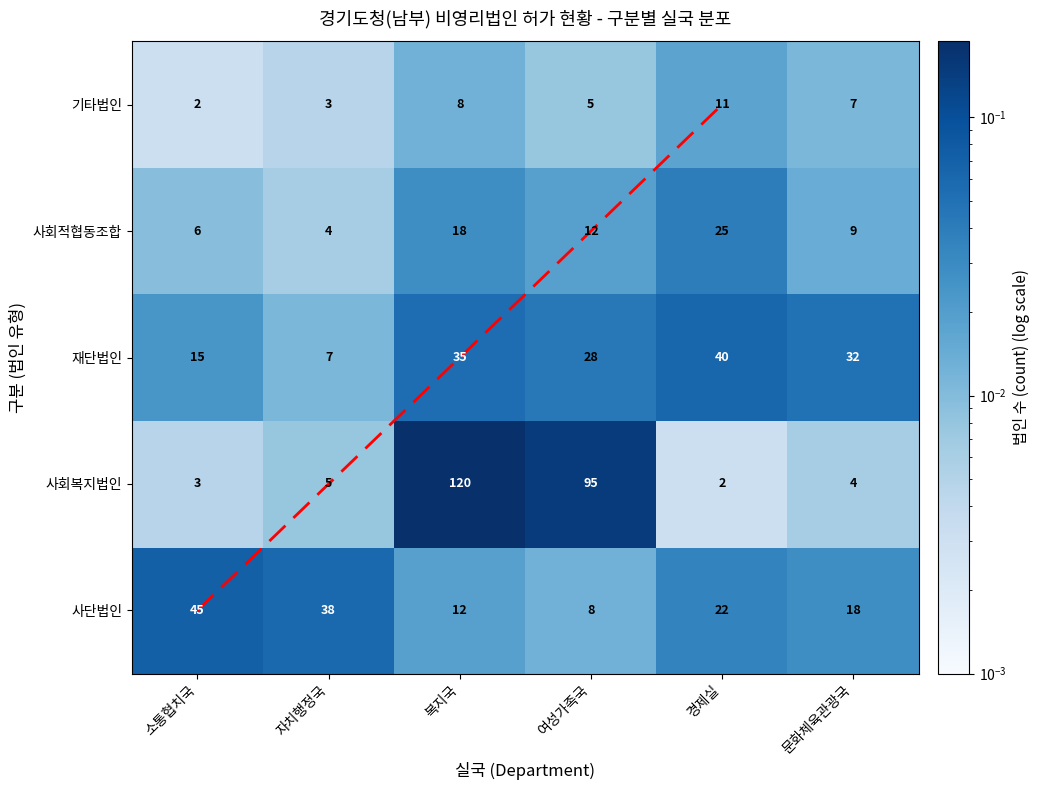

At which category is the sum across all series the highest?

복지국